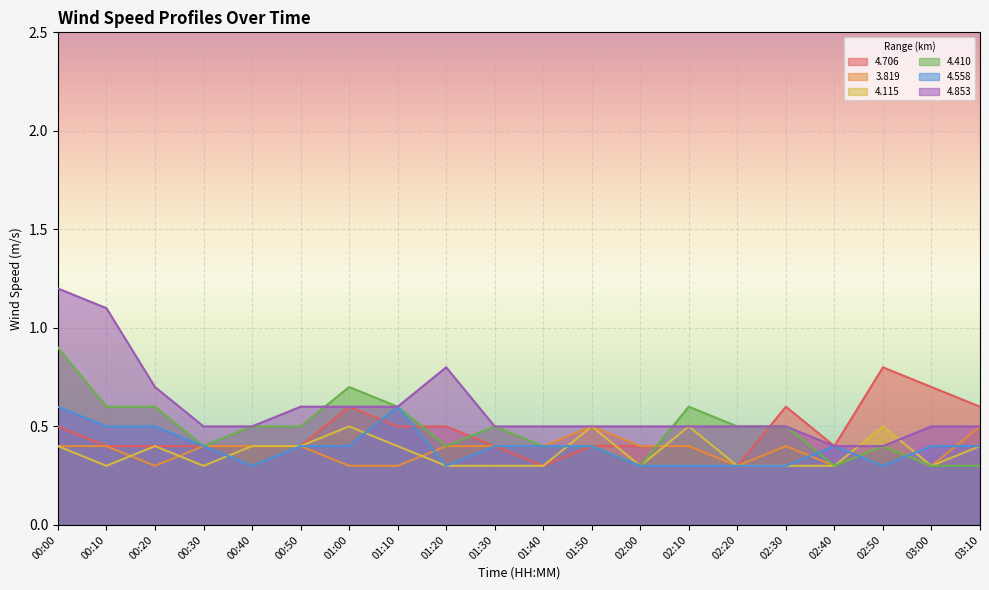

What is the label of the 9th point from the right?

01:50